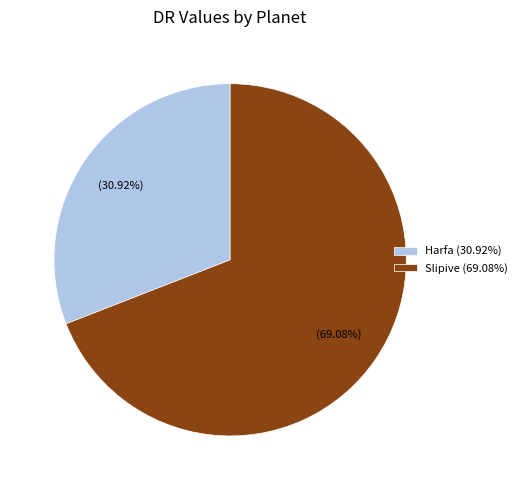

Which category has the biggest portion of the pie?

Slipive